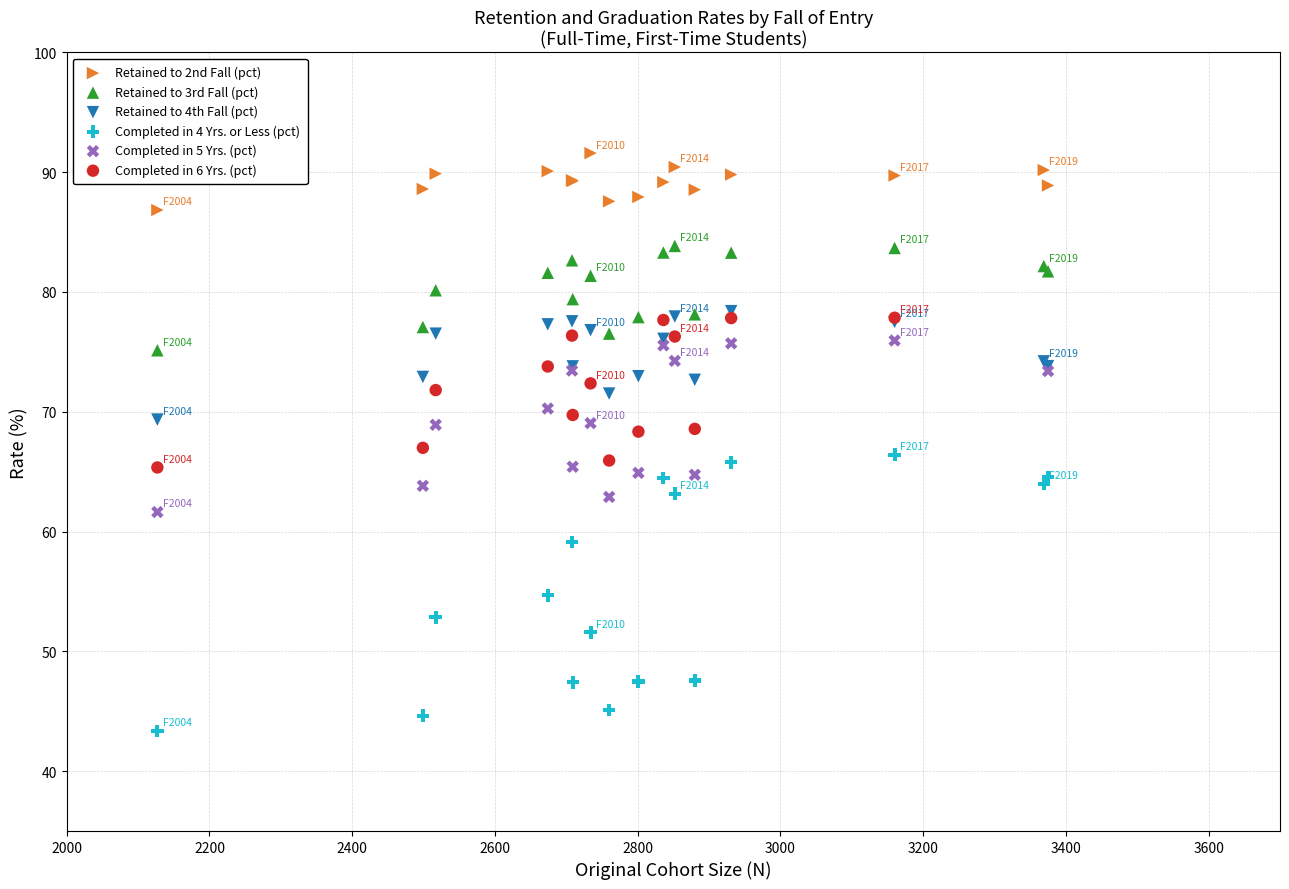

Which series has the widest spread of Y values?

Completed in 4 Yrs. or Less (pct)